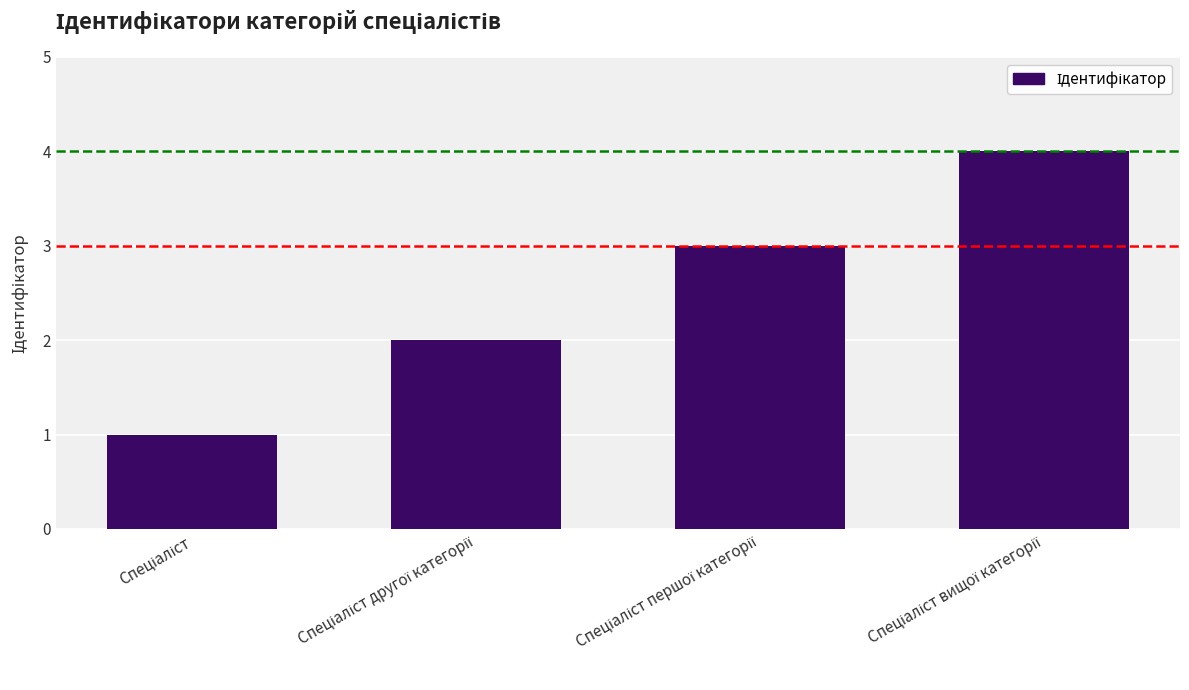

What is the sum of all values?

10